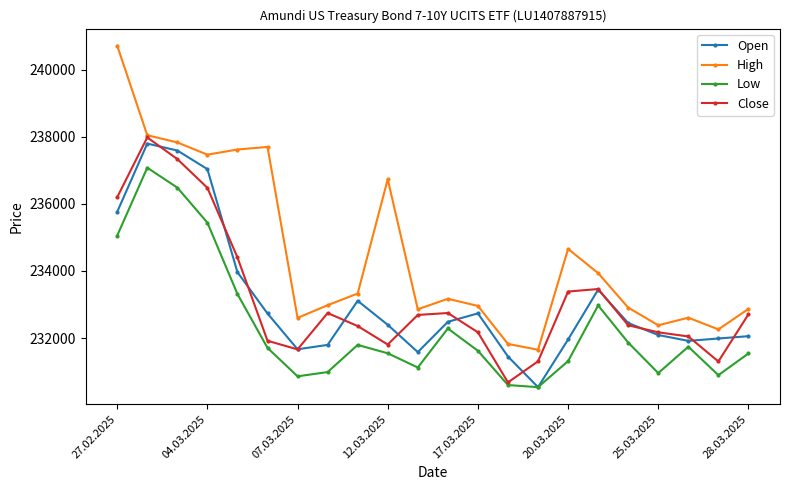

True or false: High and Low cross at least once.

False